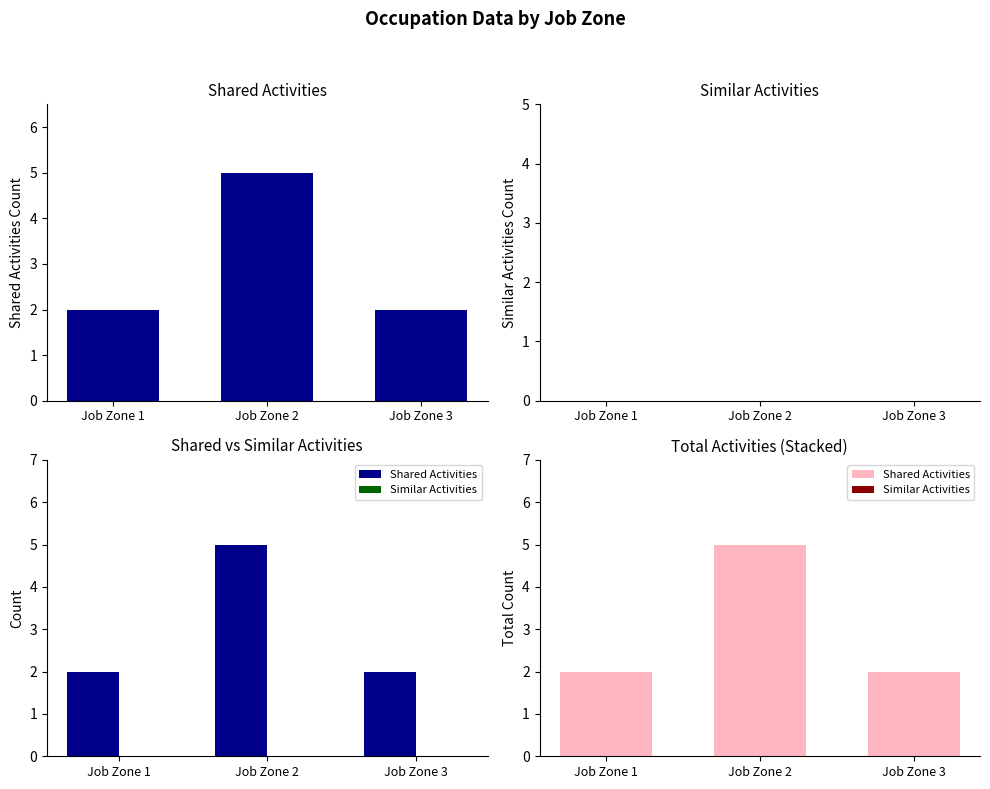

What is the maximum value for Shared Activities?

5